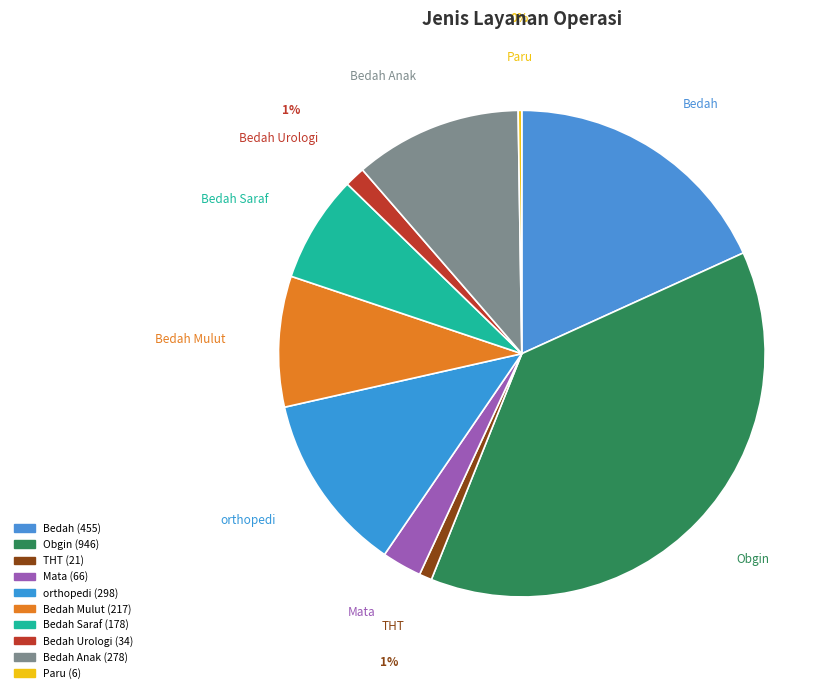

Count the number of slices in the pie.

10